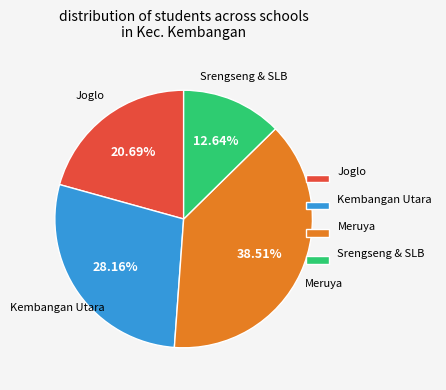

Rank the categories by value from highest to lowest.

Meruya, Kembangan Utara, Joglo, Srengseng & SLB